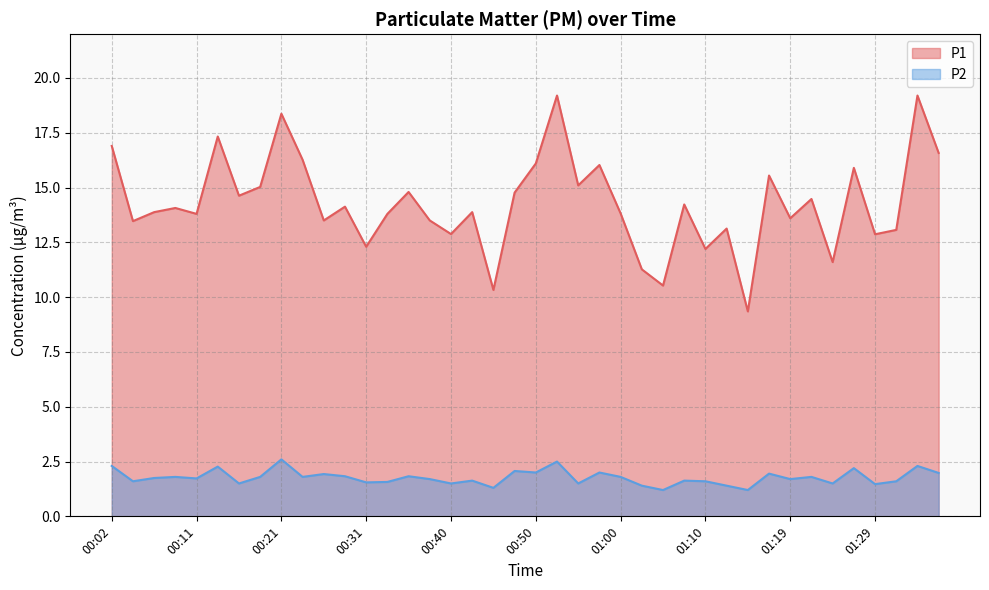

What is the lowest value of the P1 series?

9.3